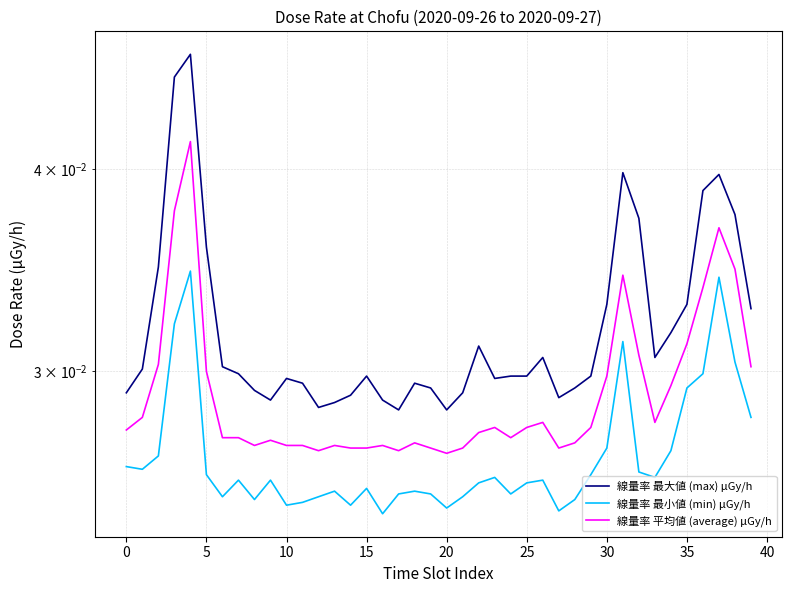

Between 5 and 10, which series saw the biggest shift?

線量率 最大値 (max) μGy/h